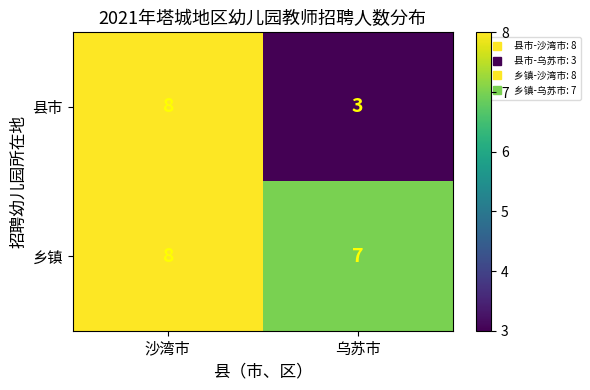

The value of 县市 at 沙湾市 is 8. True or false?

True